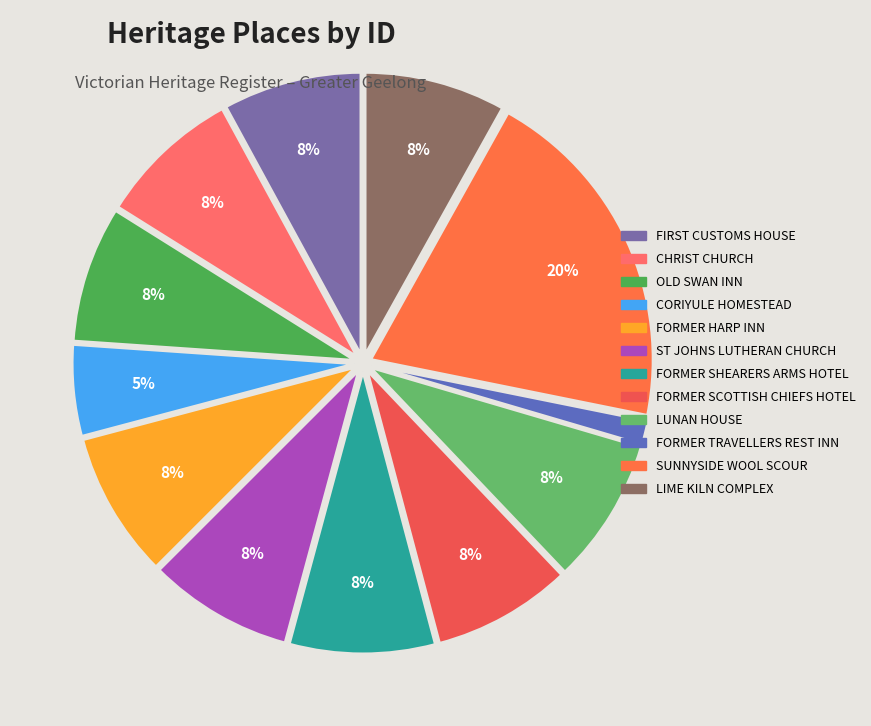

What is the largest slice in the pie chart?

SUNNYSIDE WOOL SCOUR